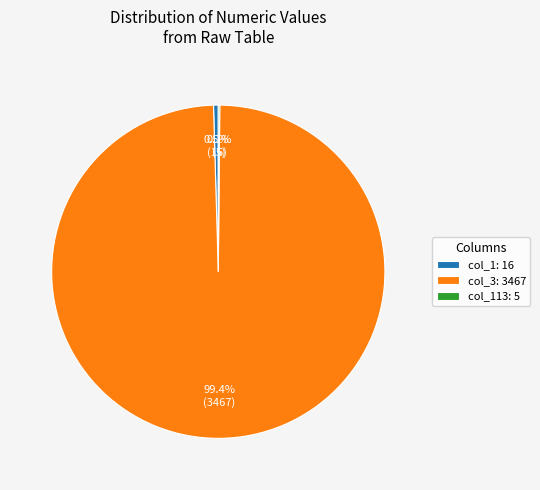

Which has a higher value, col_1: 16 or col_3: 3467?

col_3: 3467